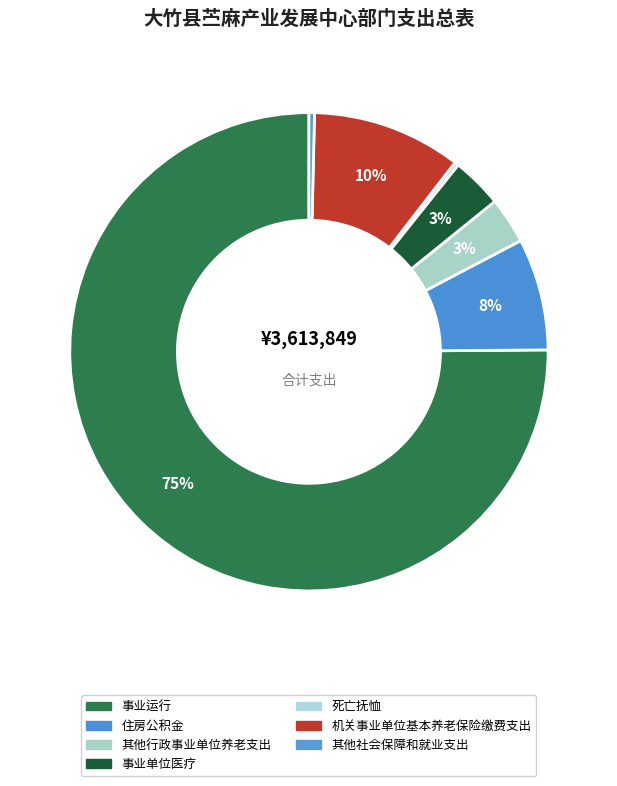

To the nearest percent, what is the combined percentage of 其他行政事业单位养老支出 and 机关事业单位基本养老保险缴费支出?

13%